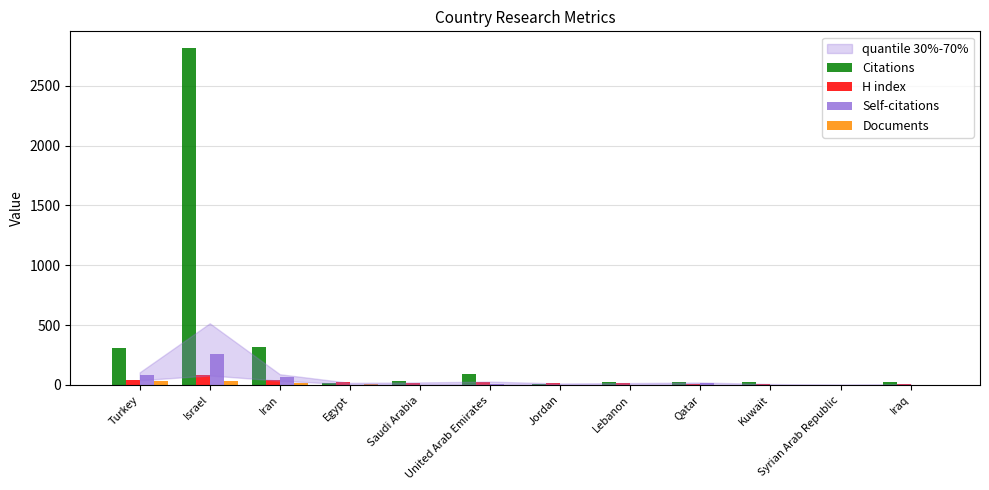

What is the sum of all H index values?

284